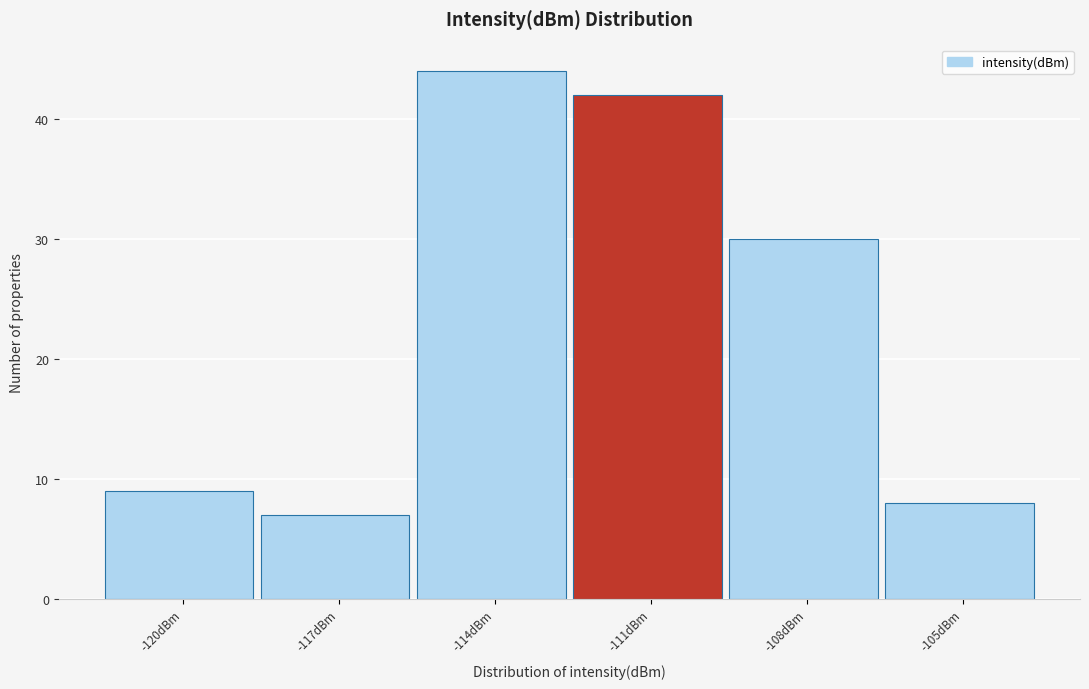

Reading left to right, what are all the values shown in this chart?

9	7	44	42	30	8